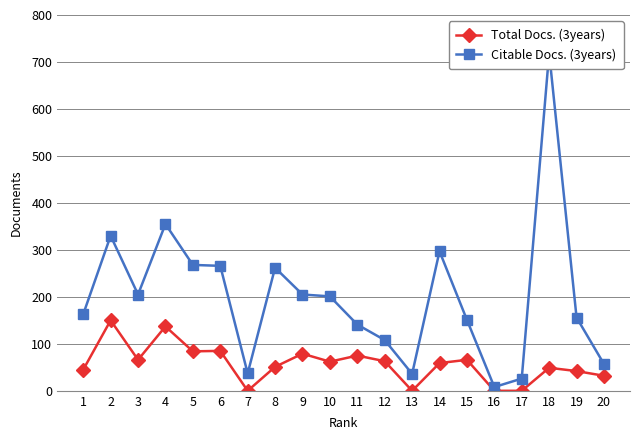

What are all the series names shown in the legend?

Total Docs. (3years), Citable Docs. (3years)